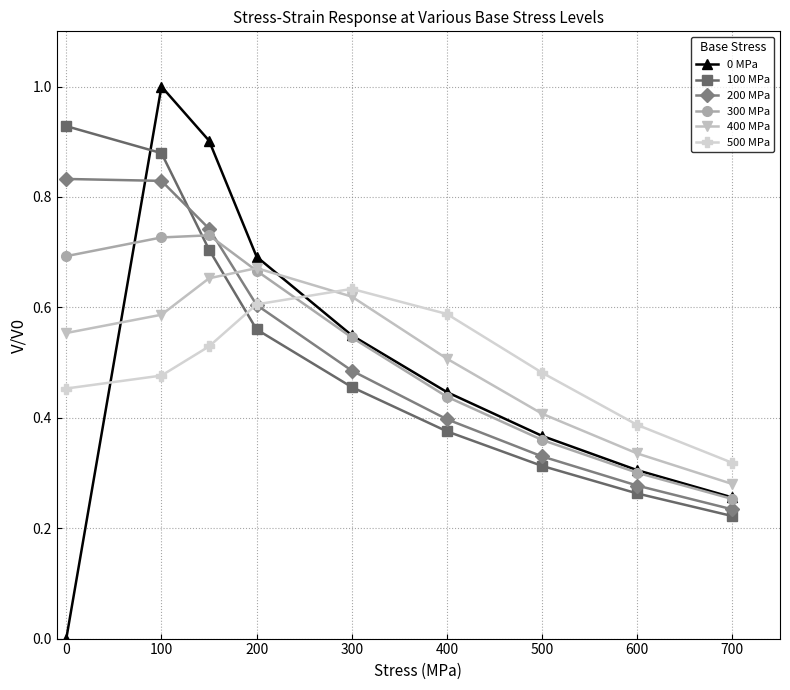

At how many categories does at least one series exceed 0?

9